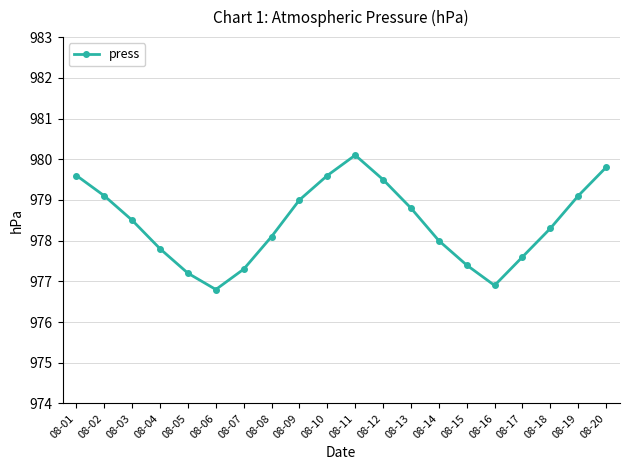

What is the value of the 13th point from the left?

978.8